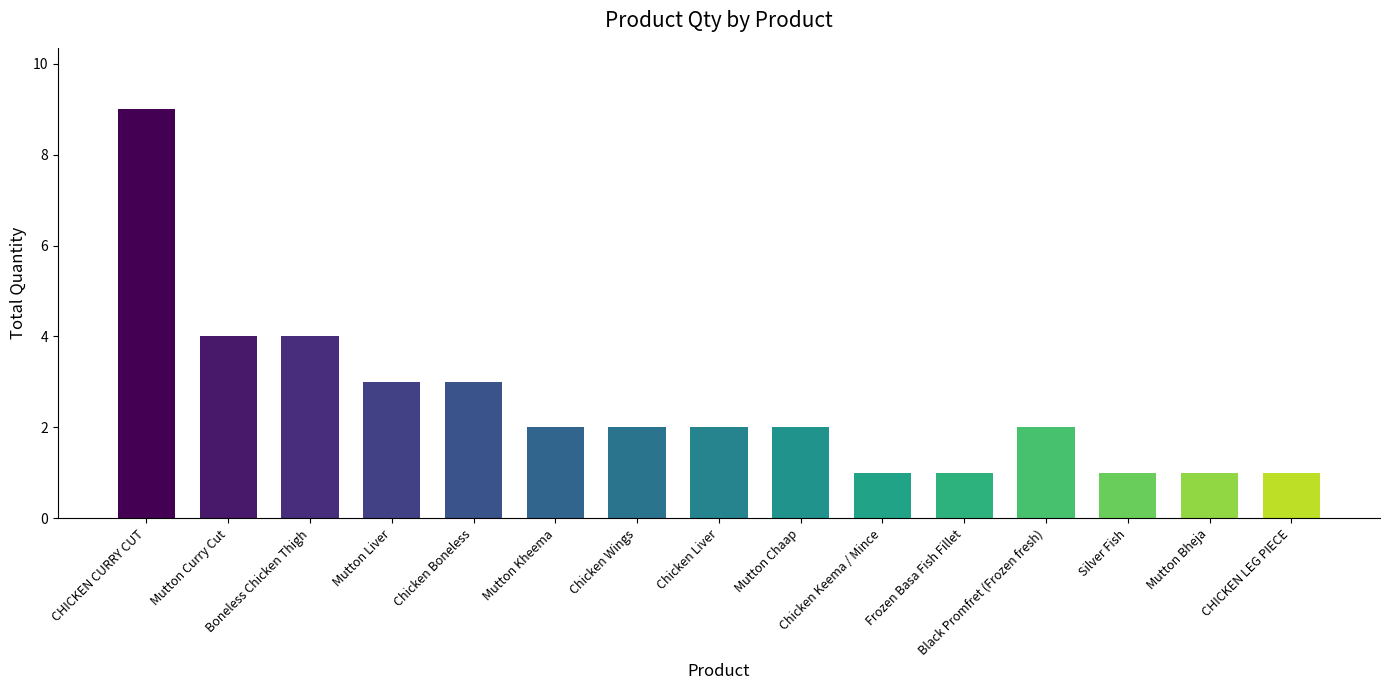

Does the chart contain any negative values?

No